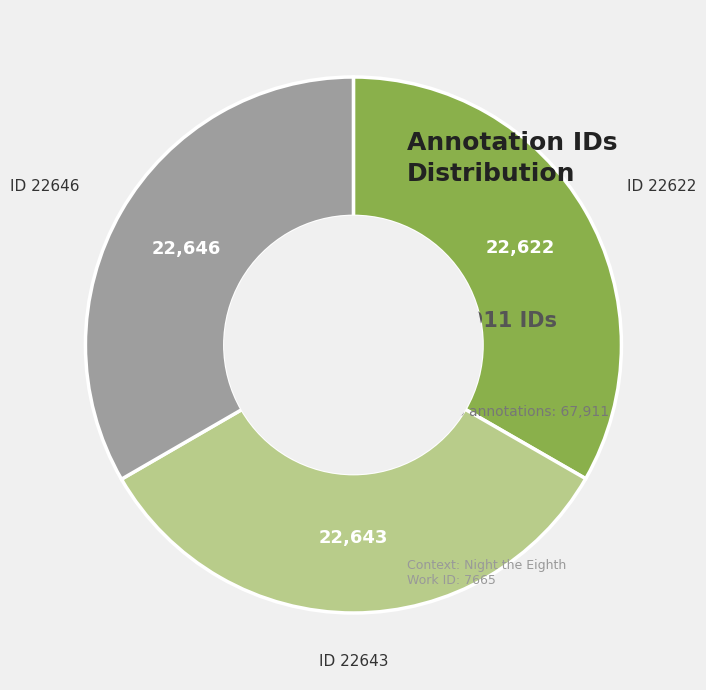

Is there a majority slice in this chart?

No